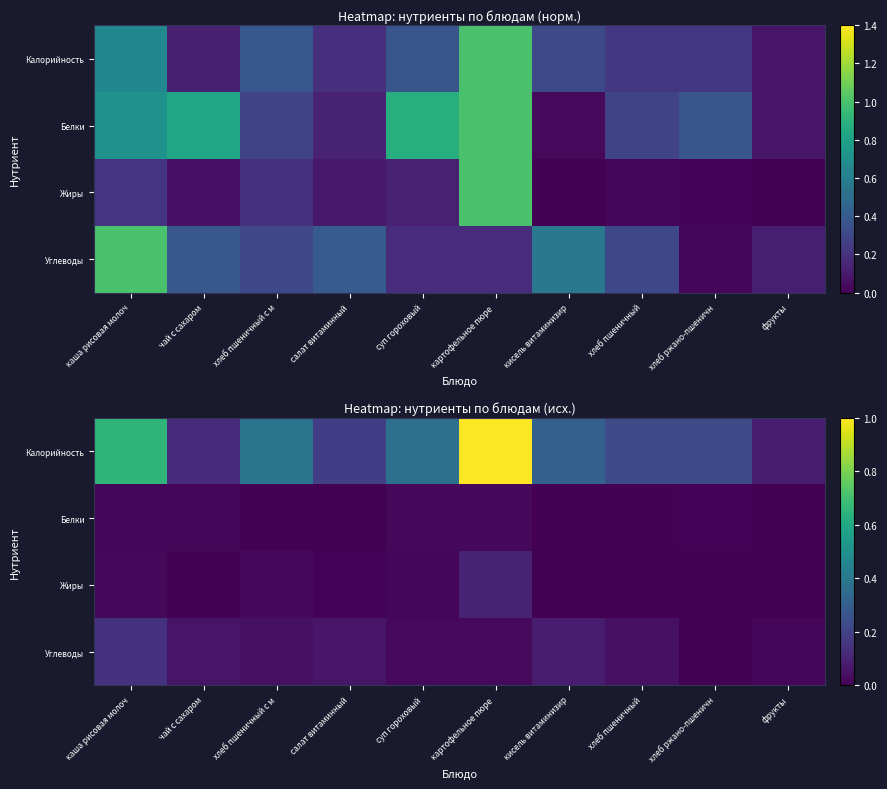

The value of Калорийность at картофельное пюре is 1.0. True or false?

True